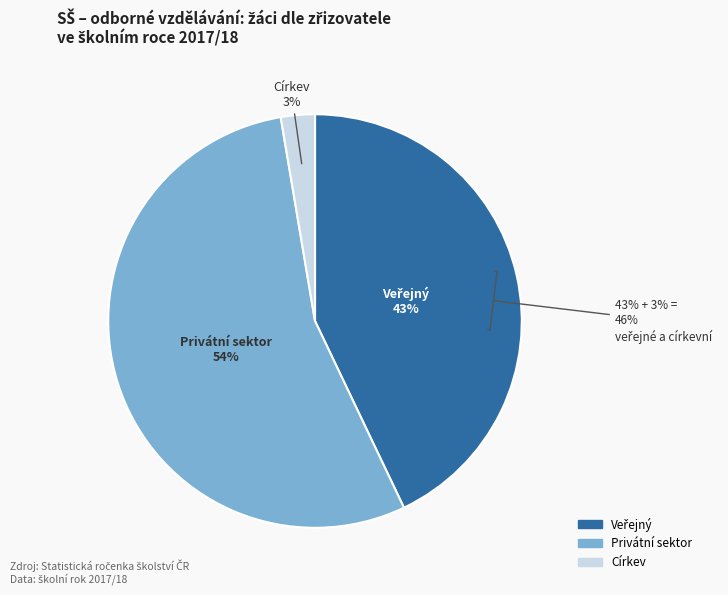

Which category has the biggest portion of the pie?

Privátní sektor